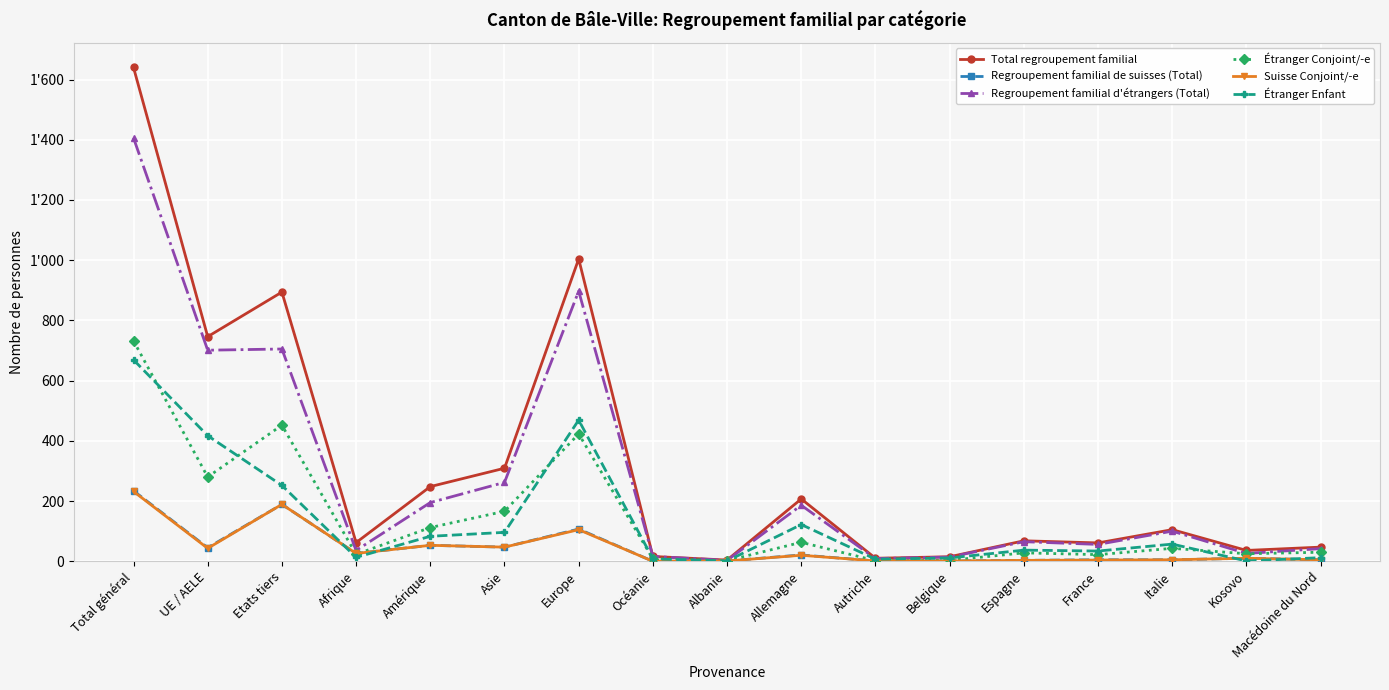

Does the chart have visible grid lines?

Yes